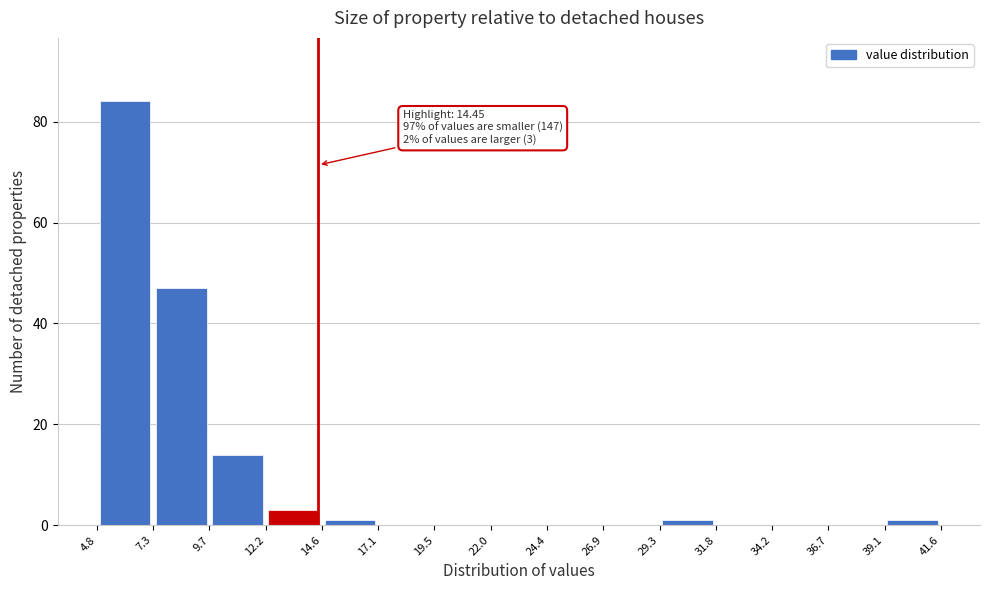

Over which range of the x-axis is the bar tallest?

4.8 to 7.3